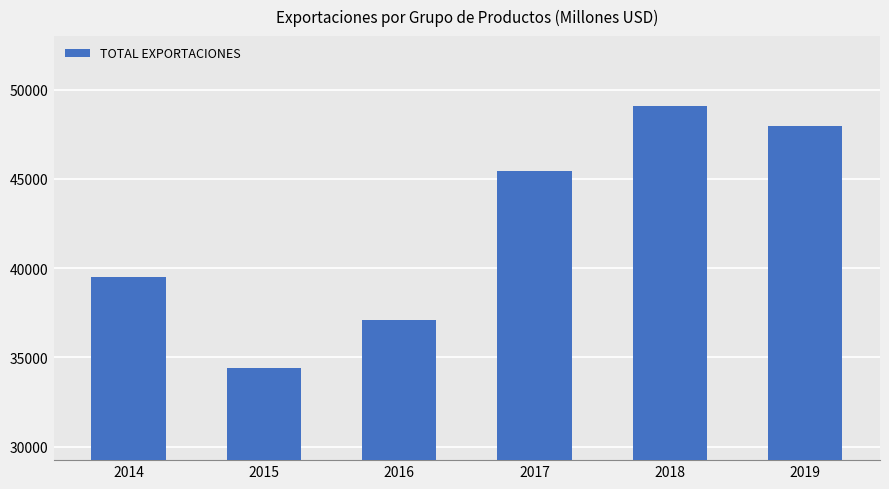

How many bars are there in total?

6